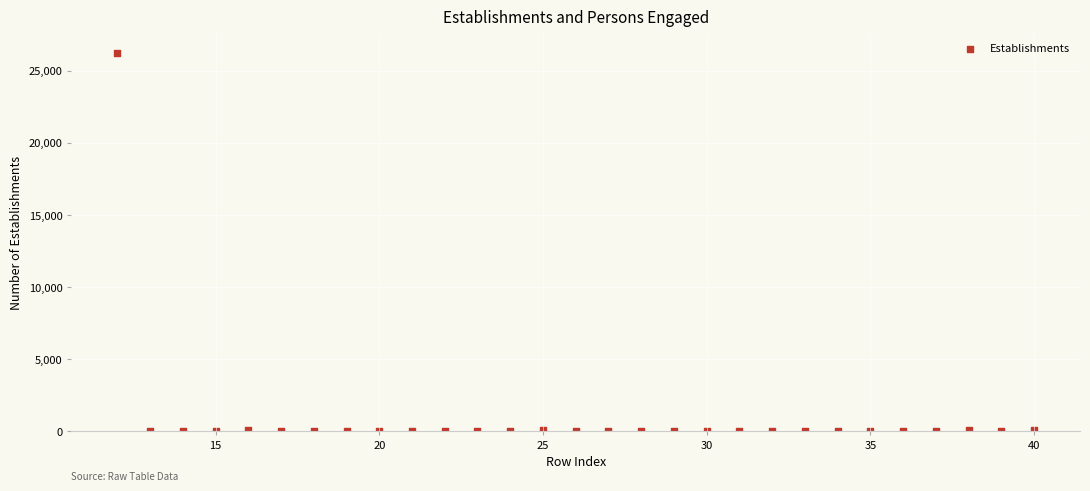

What is the range of X values (max minus min)?

28